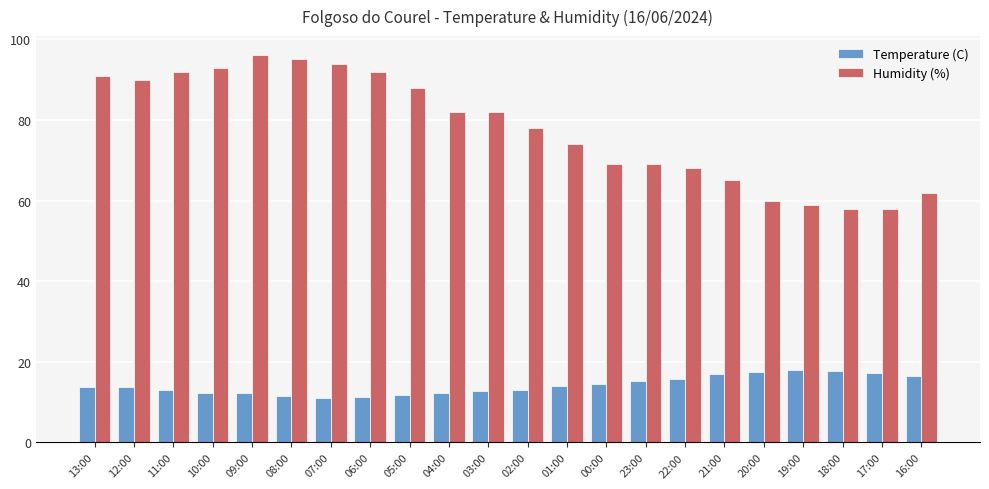

At which label does Humidity (%) reach its peak?

09:00